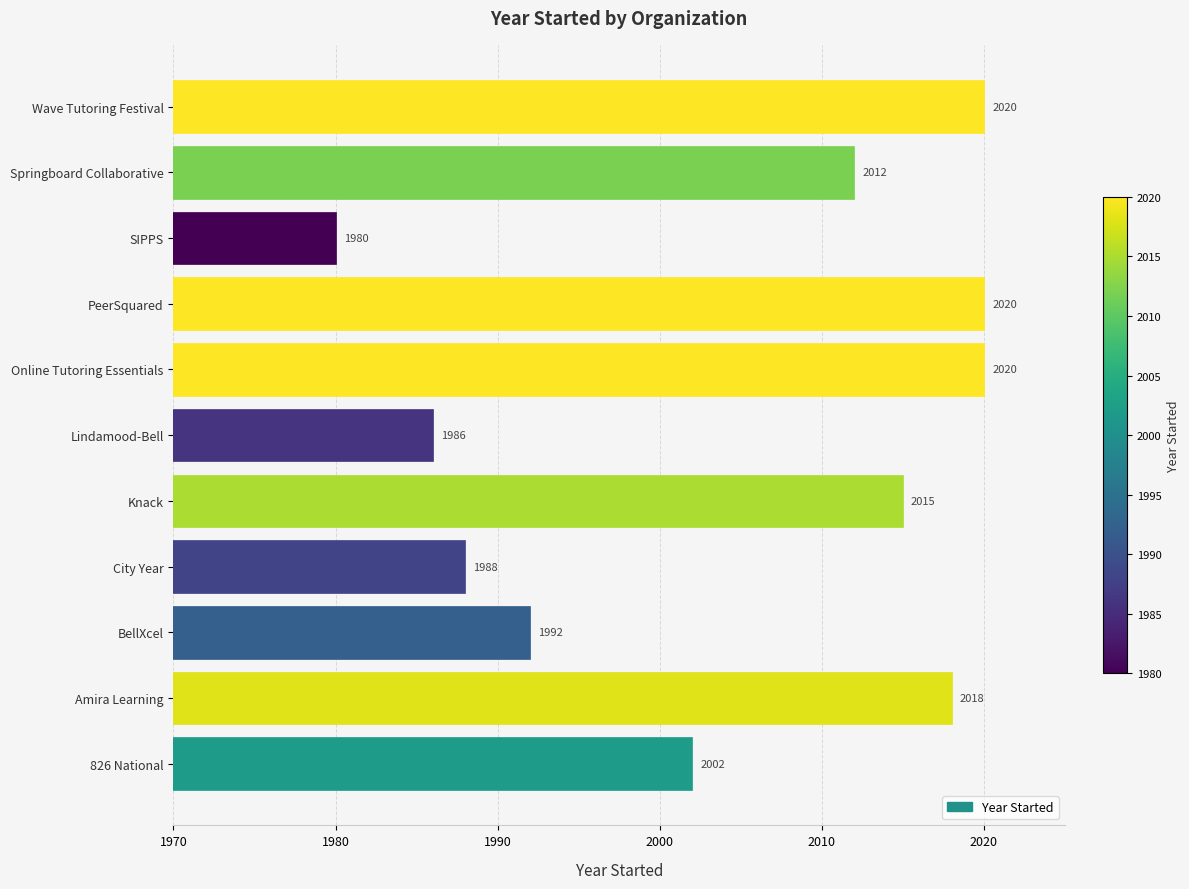

What is the smallest value displayed?

1980